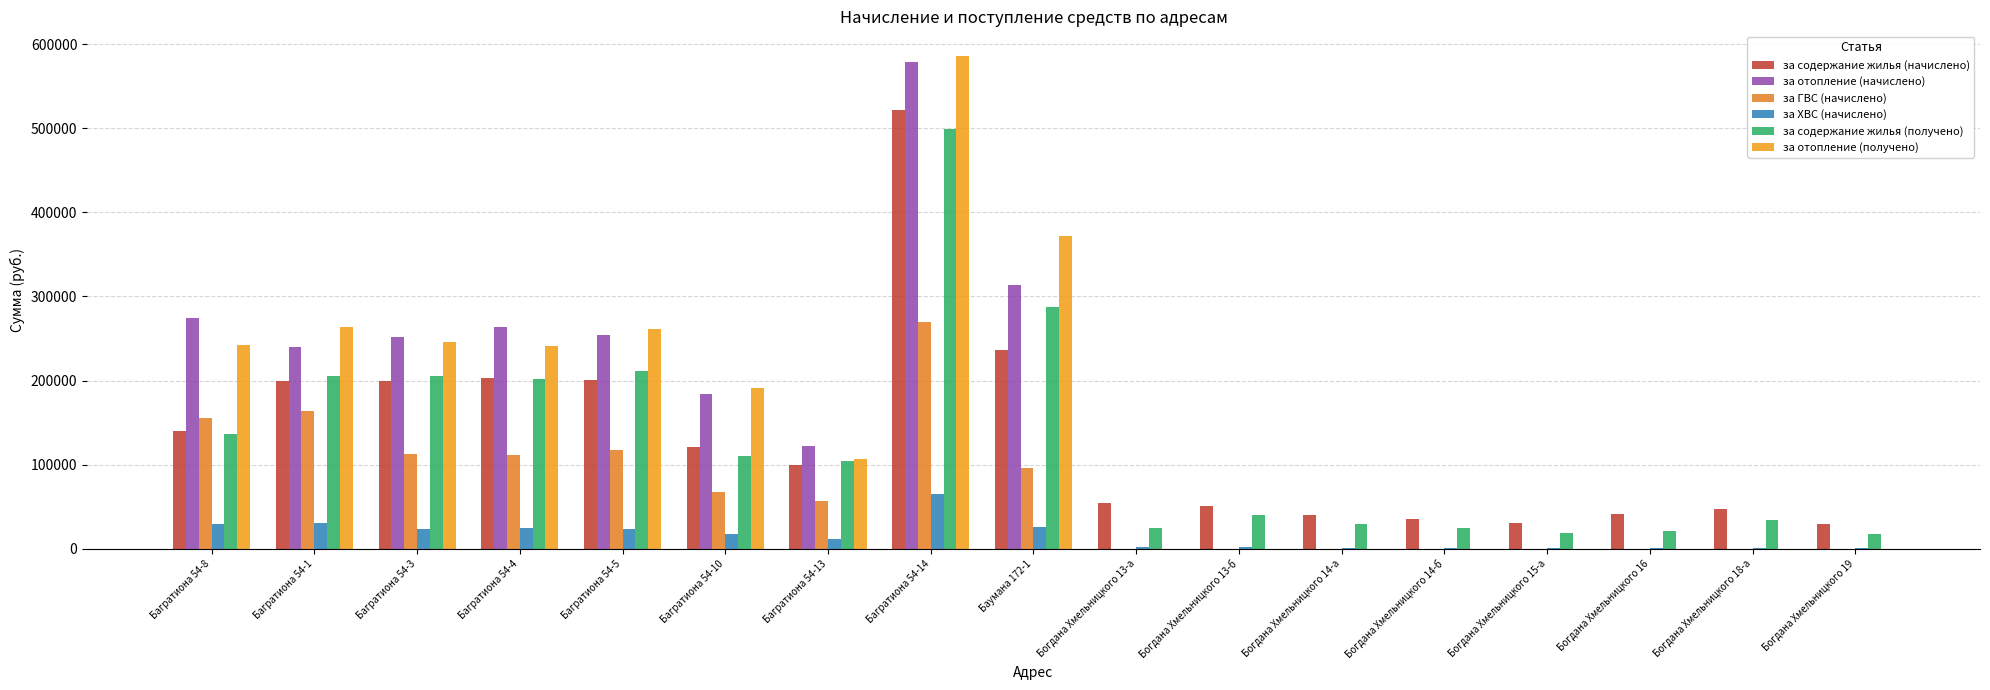

What are all the series names shown in the legend?

за содержание жилья (начислено), за отопление (начислено), за ГВС (начислено), за ХВС (начислено), за содержание жилья (получено), за отопление (получено)